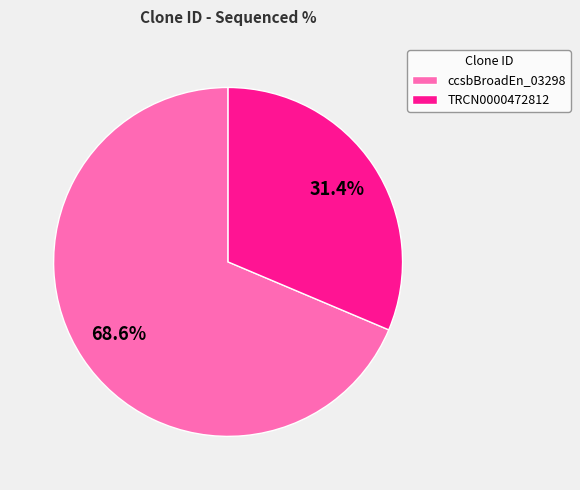

What is the majority slice?

ccsbBroadEn_03298